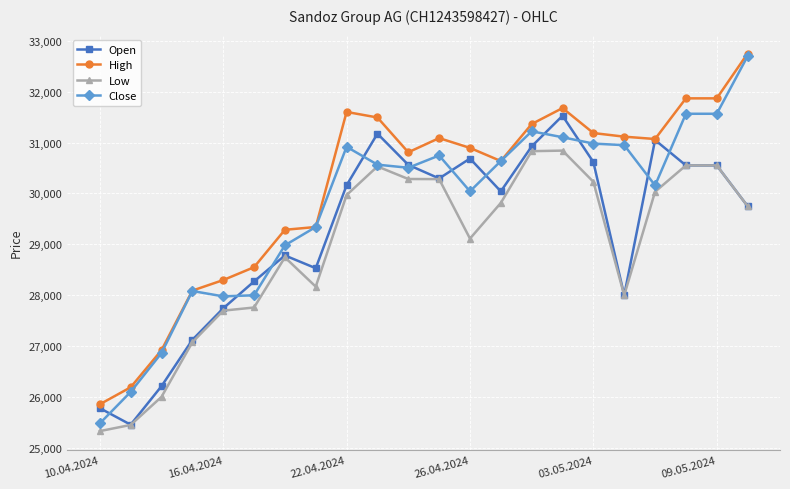

What is the value of the Open point at the 2nd from the left?

25456